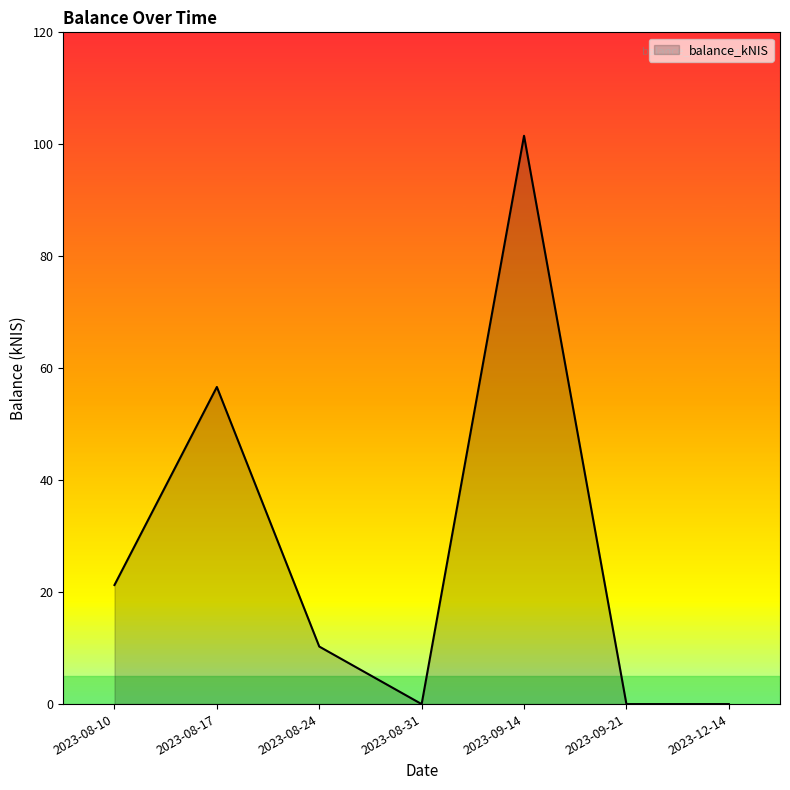

What is the change in value from 2023-09-14 to 2023-12-14?

-101.5